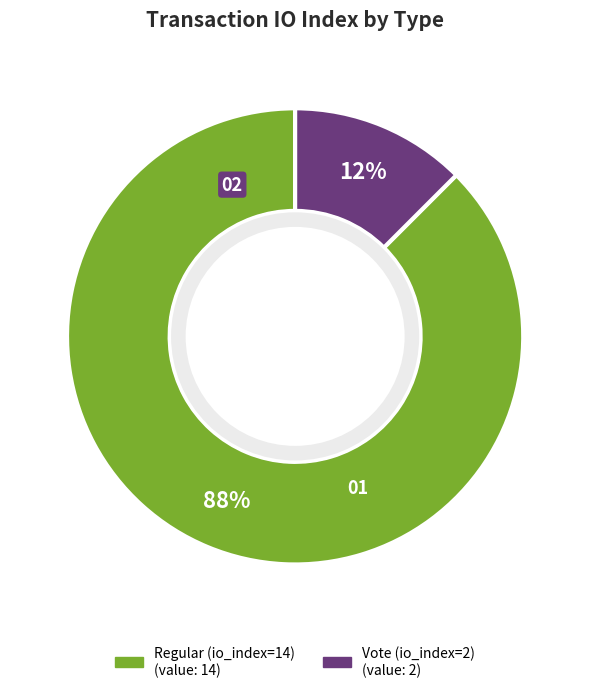

Do Vote (io_index=2) and Regular (io_index=14) together represent more than half of the pie?

Yes